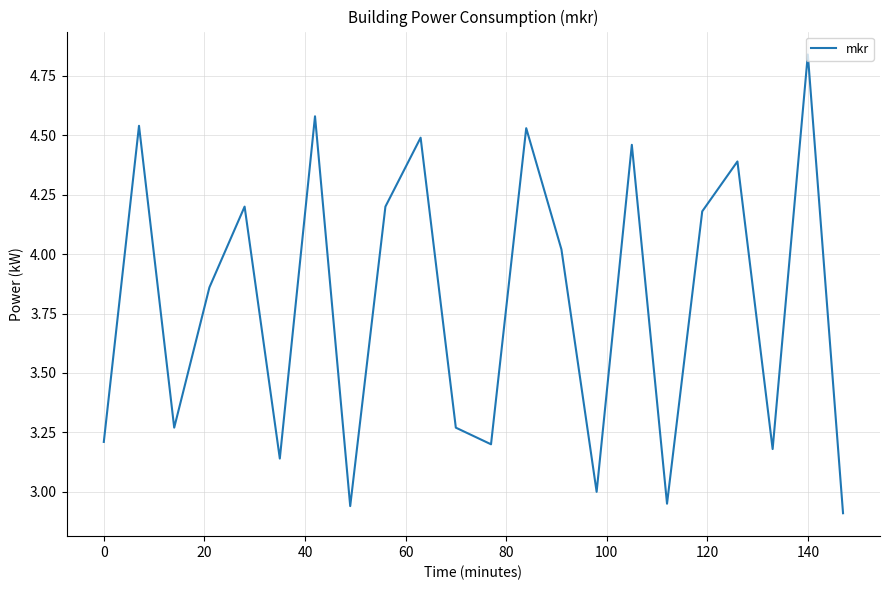

What is the difference between the maximum and minimum values?

1.9